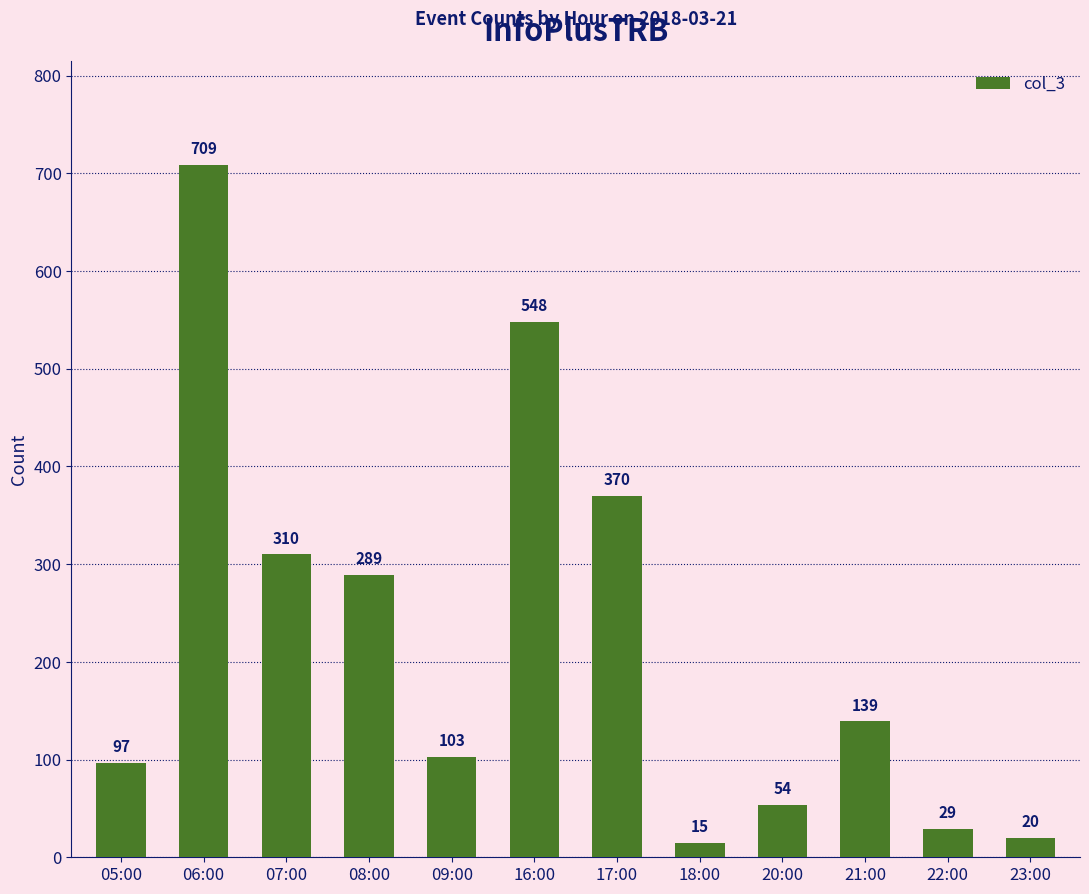

How many series are shown in this chart?

1